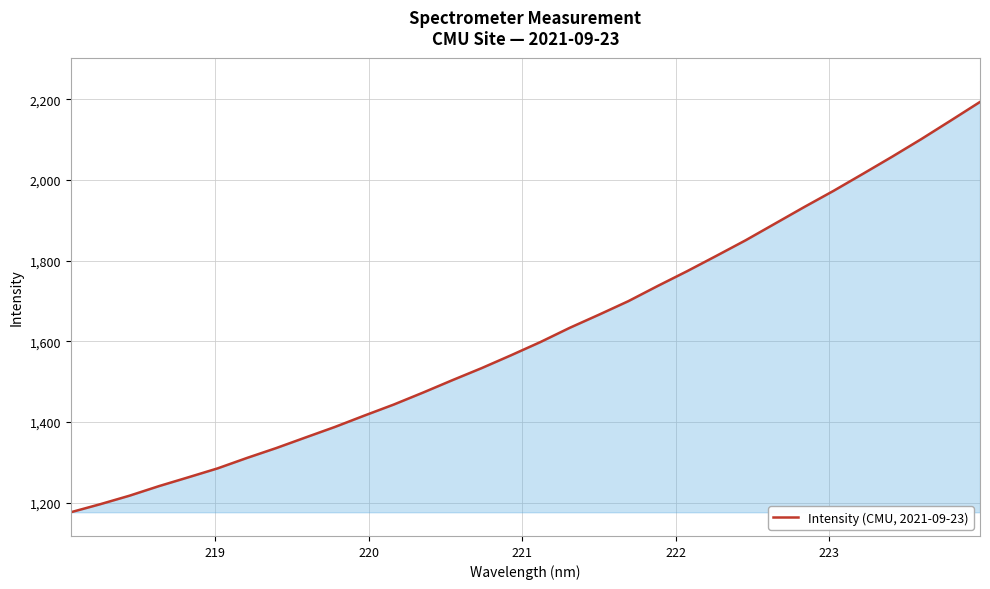

What is the average value?

1618.8